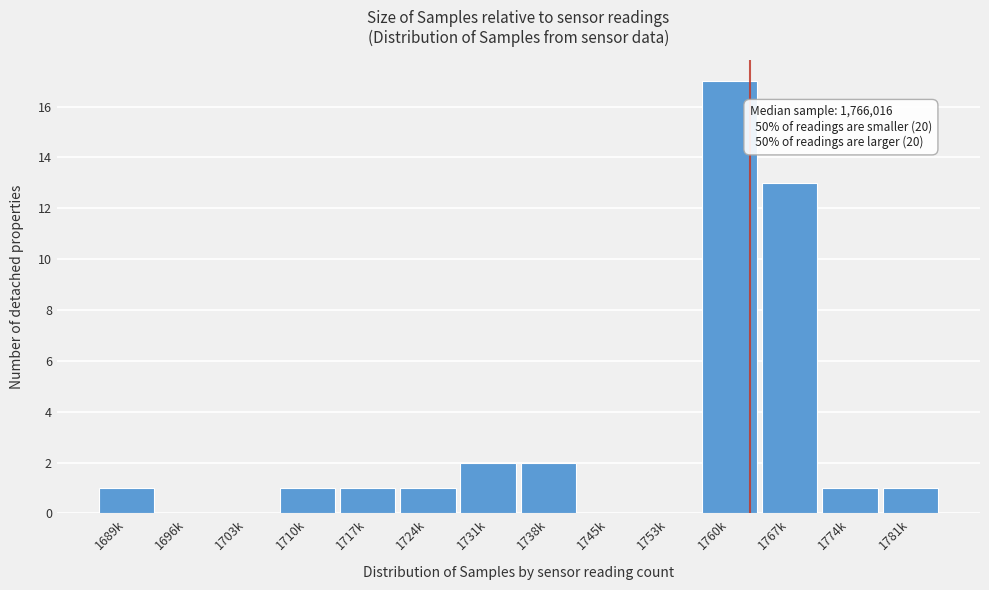

Reading left to right, transcribe all the data shown in this chart.

1689k=1	1696k=0	1703k=0	1710k=1	1717k=1	1724k=1	1731k=2	1738k=2	1745k=0	1753k=0	1760k=17	1767k=13	1774k=1	1781k=1